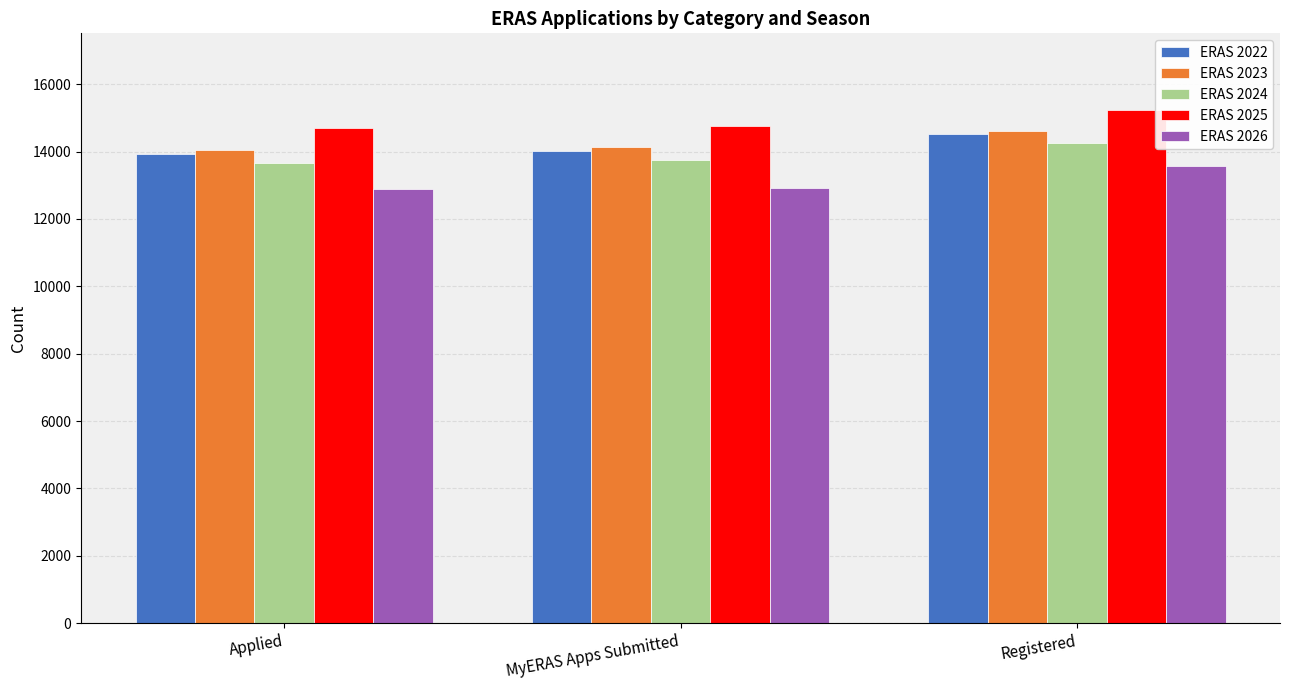

What is the difference between the ERAS 2024 values at MyERAS Apps Submitted and Registered?

504